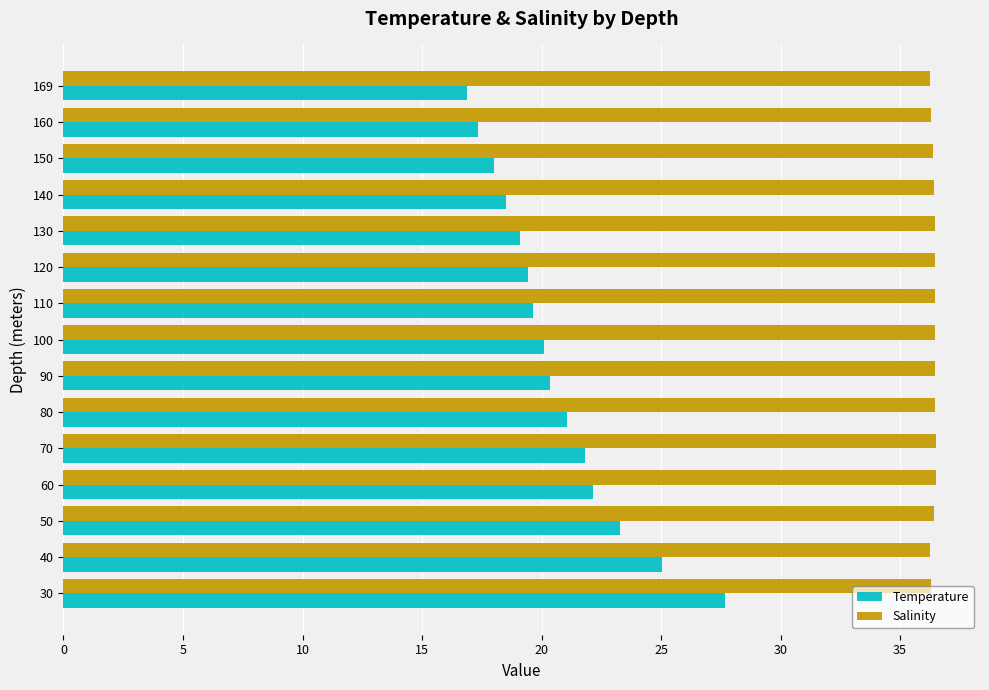

What is the maximum value for Temperature?

27.7